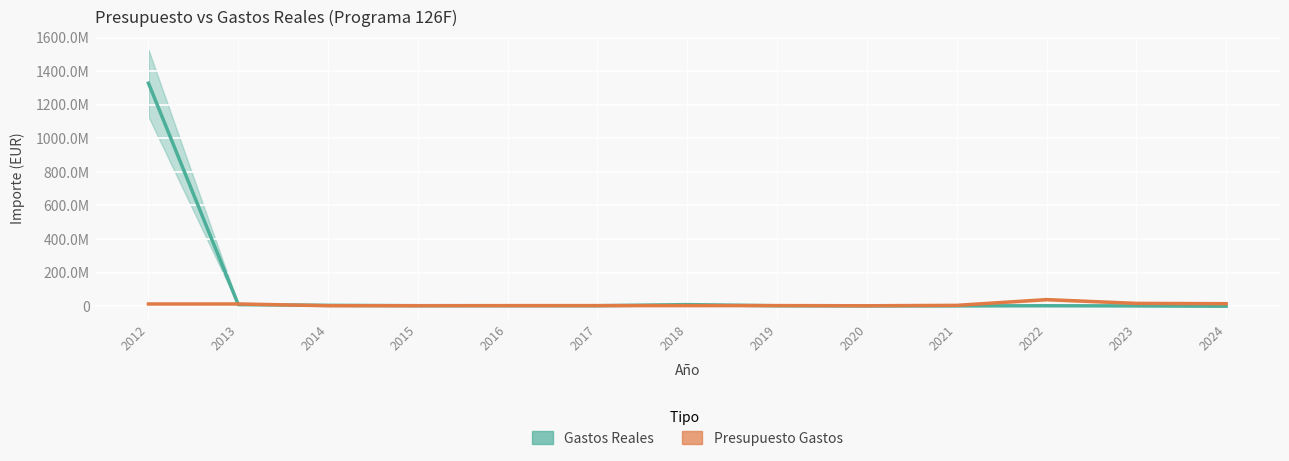

Reading right to left, what are all the values shown in this chart?

Gastos Reales: 2024=222953.0	2023=1985625.0	2022=2769896.3	2021=2099613.3	2020=1950166.2	2019=2742310.6	2018=9470545.8	2017=2975001.9	2016=2918171.6	2015=3071667.5	2014=5135322.3	2013=9564670.7	2012=1328523062.2
Presupuesto Gastos: 2024=14967748.0	2023=16943639.0	2022=39370890.0	2021=5156629.0	2020=2704847.0	2019=3694197.0	2018=3478585.0	2017=3505350.0	2016=3495000.0	2015=2999445.0	2014=2985887.0	2013=13423780.0	2012=13323780.0